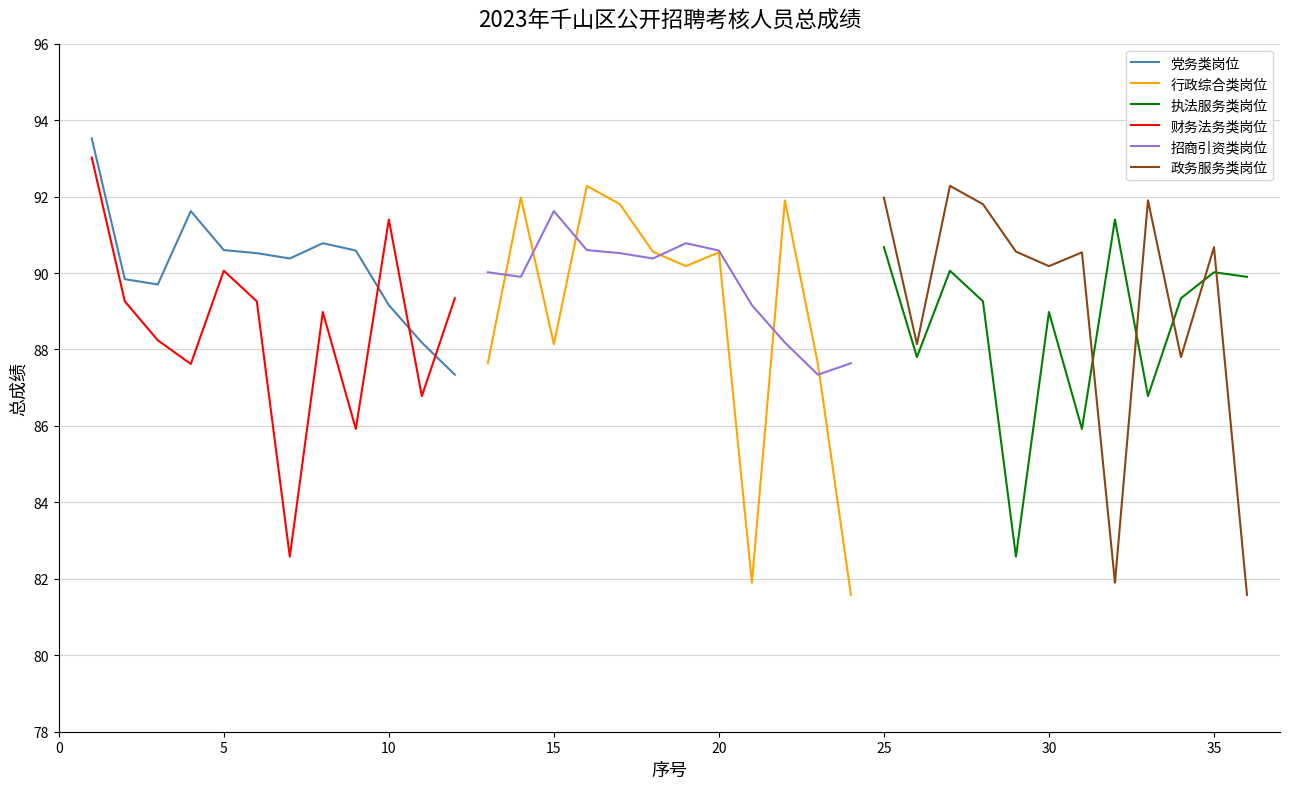

True or false: 财务法务类岗位 has more than 1 points higher than both neighbors.

True